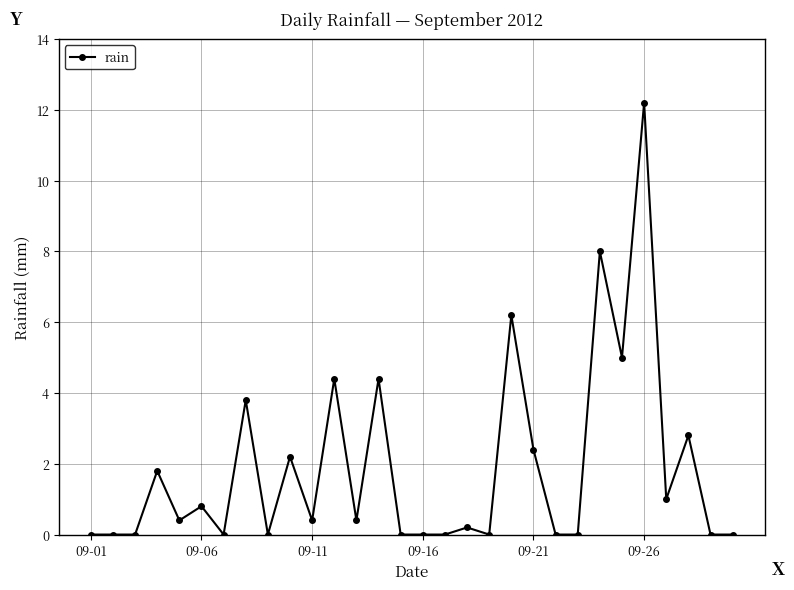

What is the greatest value displayed?

12.2